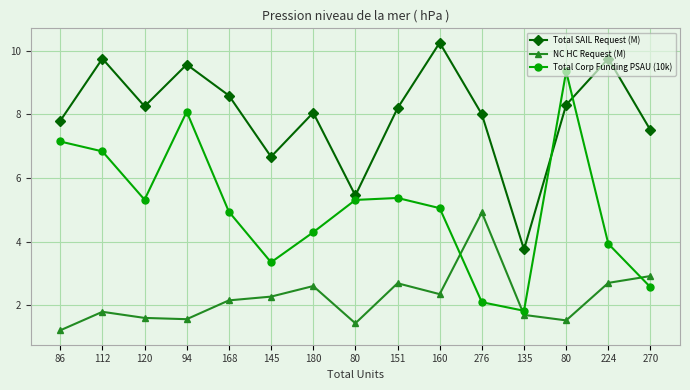

Reading right to left, list all the values displayed in this chart.

Total SAIL Request (M): 270=7.5	224=9.8	80=8.3	135=3.8	276=8.0	160=10.2	151=8.2	80=5.4	180=8.1	145=6.7	168=8.6	94=9.6	120=8.2	112=9.8	86=7.8
NC HC Request (M): 270=2.9	224=2.7	80=1.5	135=1.7	276=4.9	160=2.3	151=2.7	80=1.4	180=2.6	145=2.3	168=2.1	94=1.6	120=1.6	112=1.8	86=1.2
Total Corp Funding PSAU (10k): 270=2.6	224=3.9	80=9.3	135=1.8	276=2.1	160=5.0	151=5.4	80=5.3	180=4.3	145=3.3	168=4.9	94=8.1	120=5.3	112=6.8	86=7.1